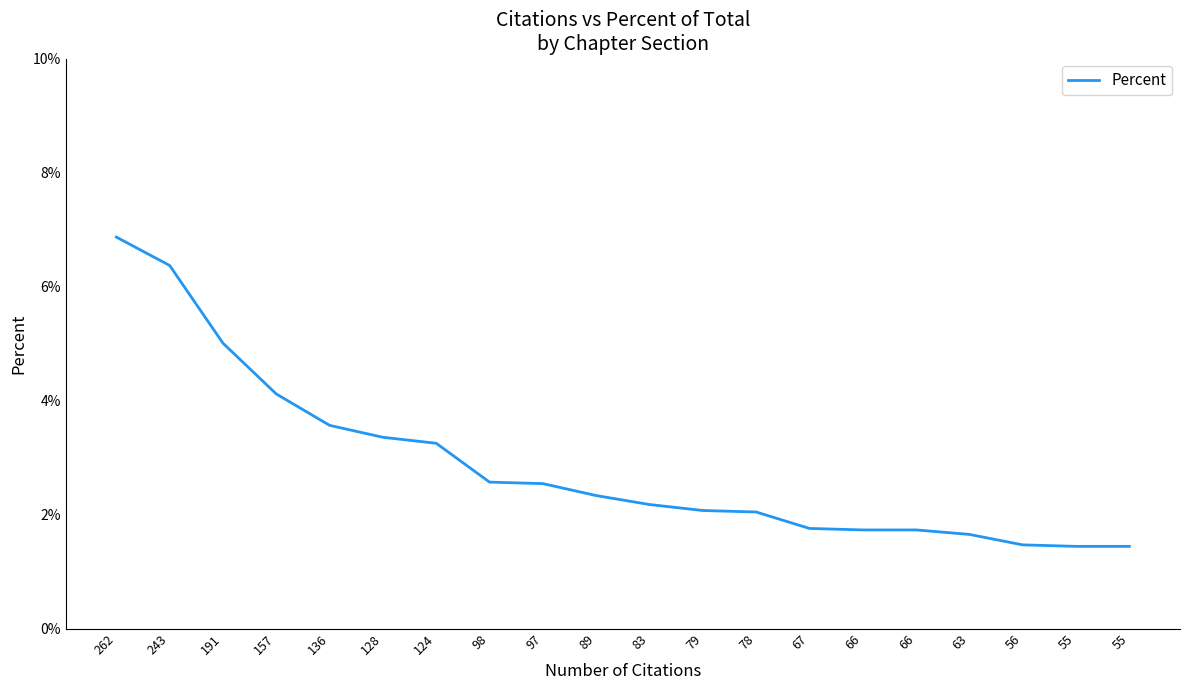

At which category does the chart reach its minimum across all series?

55